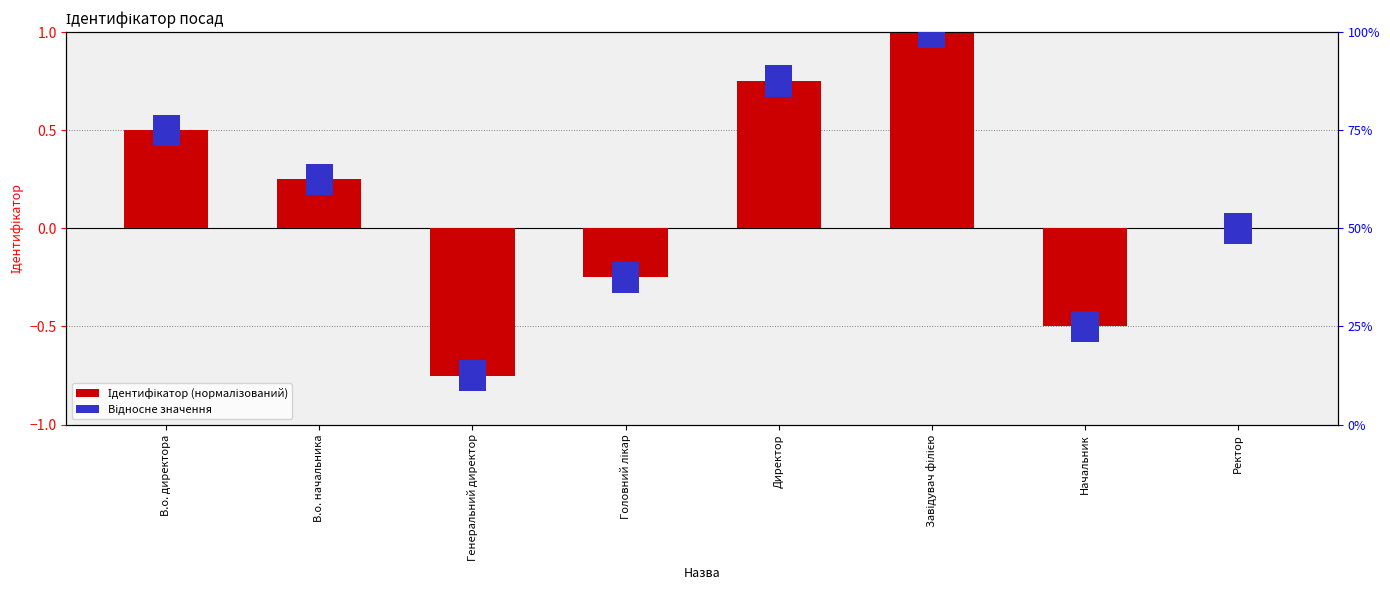

Reading left to right, extract all data points from this chart.

Ідентифікатор (нормалізований): В.о. директора=0.5	В.о. начальника=0.2	Генеральний директор=-0.8	Головний лікар=-0.2	Директор=0.8	Завідувач філією=1.0	Начальник=-0.5	Ректор=0.0
Відносне значення: В.о. директора=0.1	В.о. начальника=0.1	Генеральний директор=0.1	Головний лікар=0.1	Директор=0.1	Завідувач філією=0.1	Начальник=0.1	Ректор=0.1